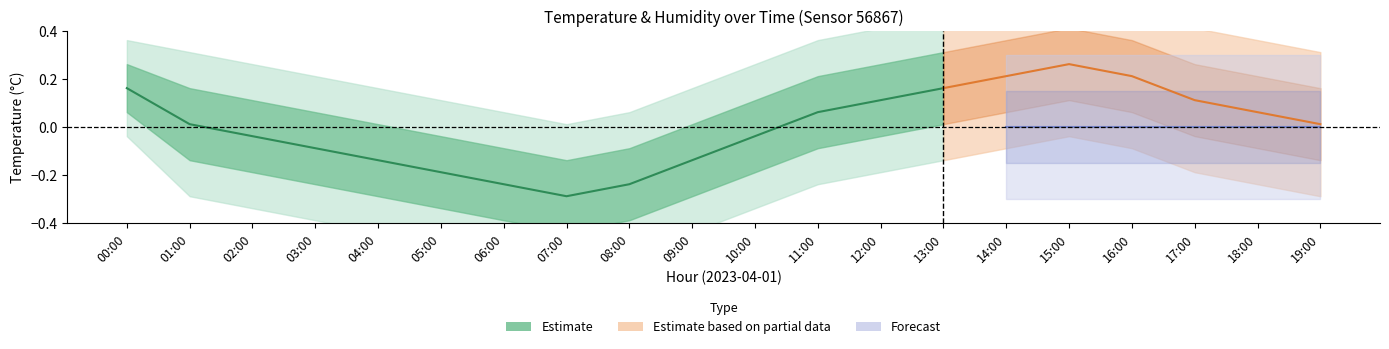

Reading left to right, what are all the values shown in this chart?

00:00=0.2	01:00=0.0	02:00=-0.0	03:00=-0.1	04:00=-0.1	05:00=-0.2	06:00=-0.2	07:00=-0.3	08:00=-0.2	09:00=-0.1	10:00=-0.0	11:00=0.1	12:00=0.1	13:00=0.2